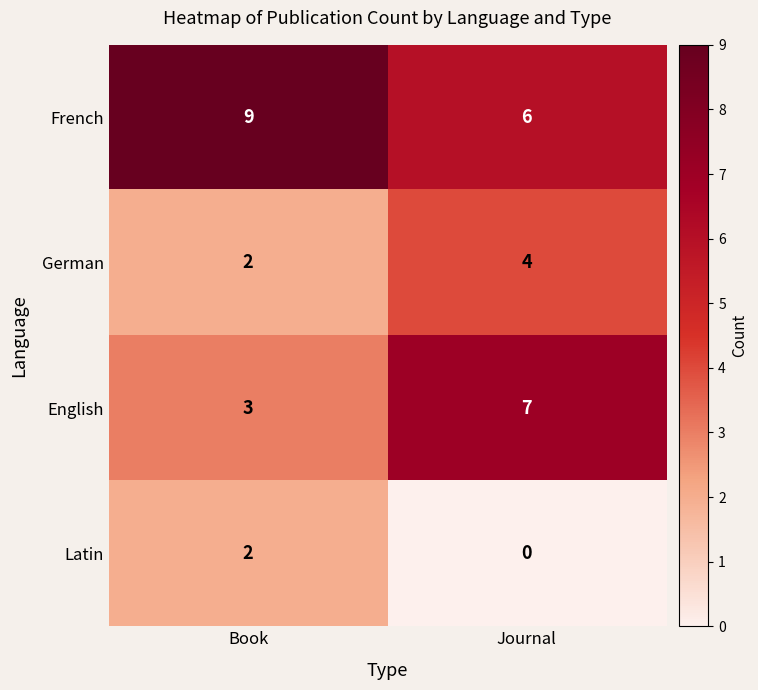

What is the sum of the German values at Book and Journal?

6